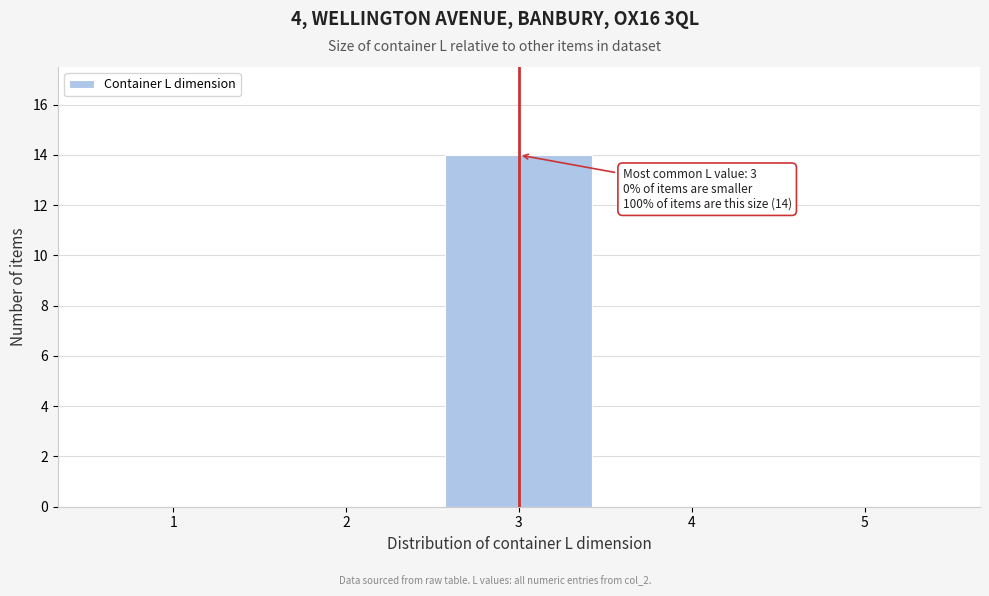

Reading left to right, what are all the values shown in this chart?

1=0	2=0	3=14	4=0	5=0